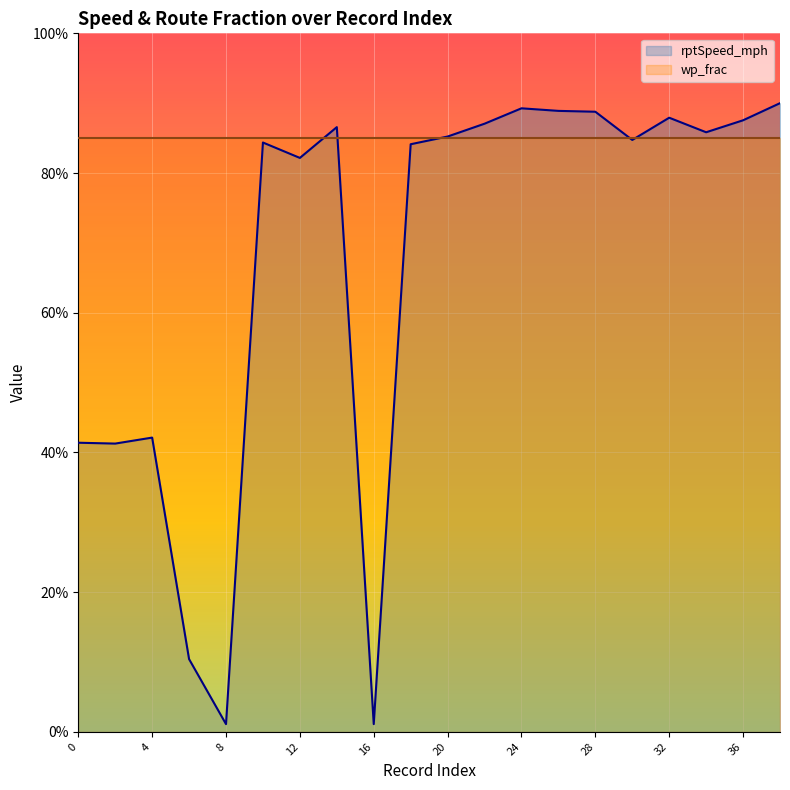

Rank the categories by value from highest to lowest.

38, 24, 26, 28, 32, 36, 22, 14, 34, 20, 30, 10, 18, 12, 4, 0, 2, 6, 8, 16